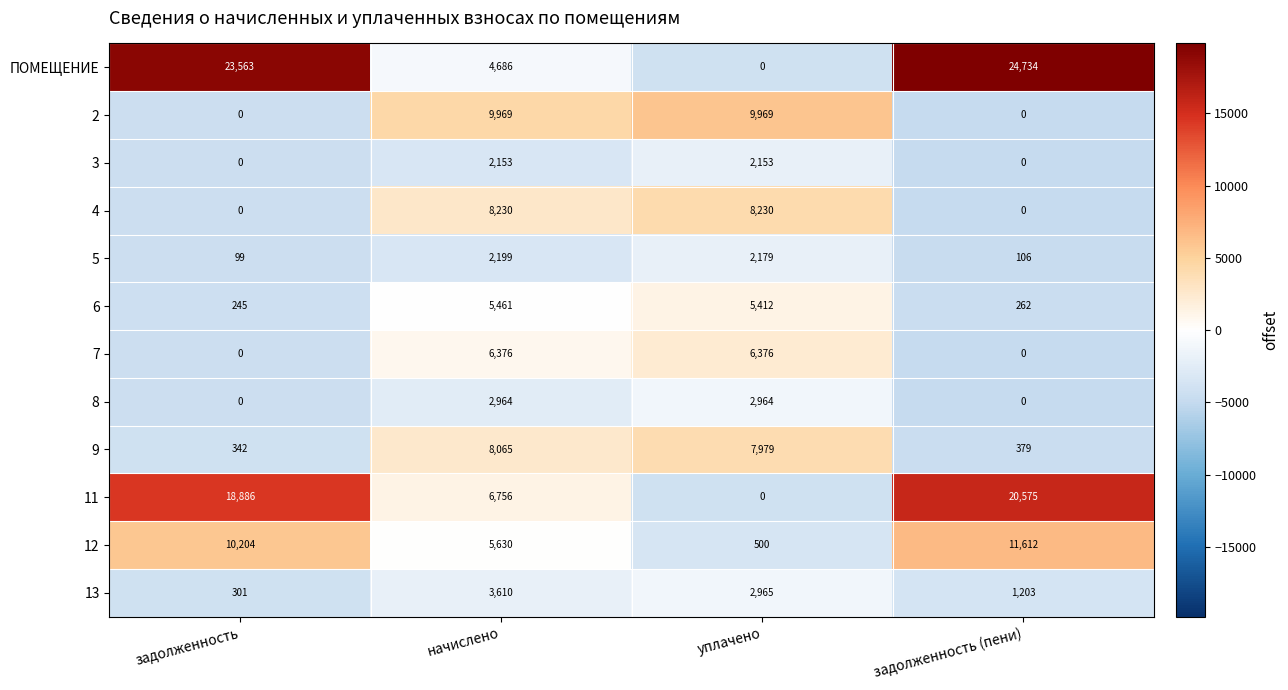

What is the total value across all series at уплачено?

48727